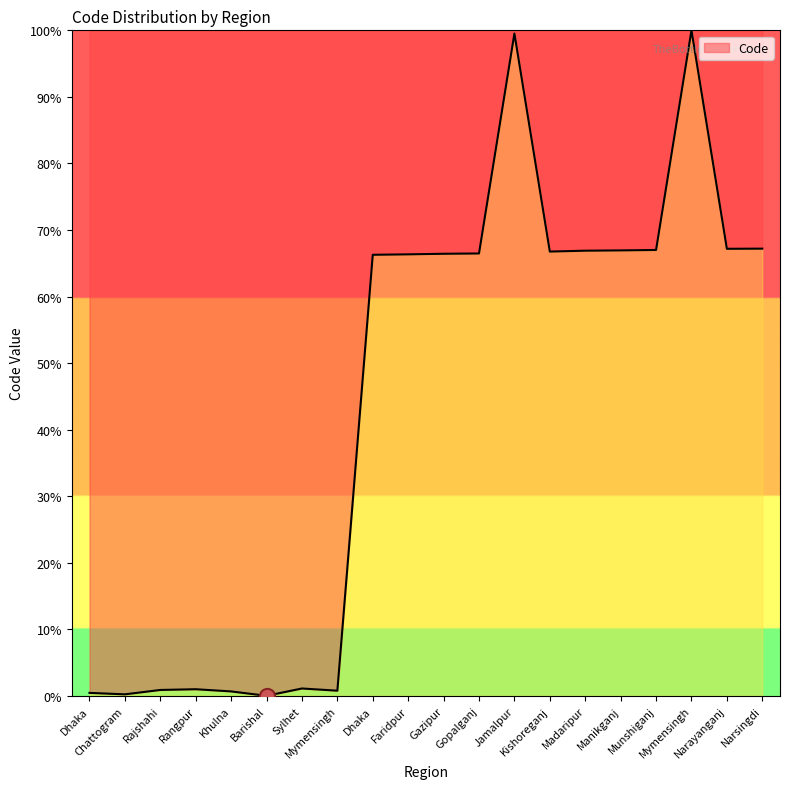

Which has a higher value, Jamalpur or Gopalganj?

Jamalpur